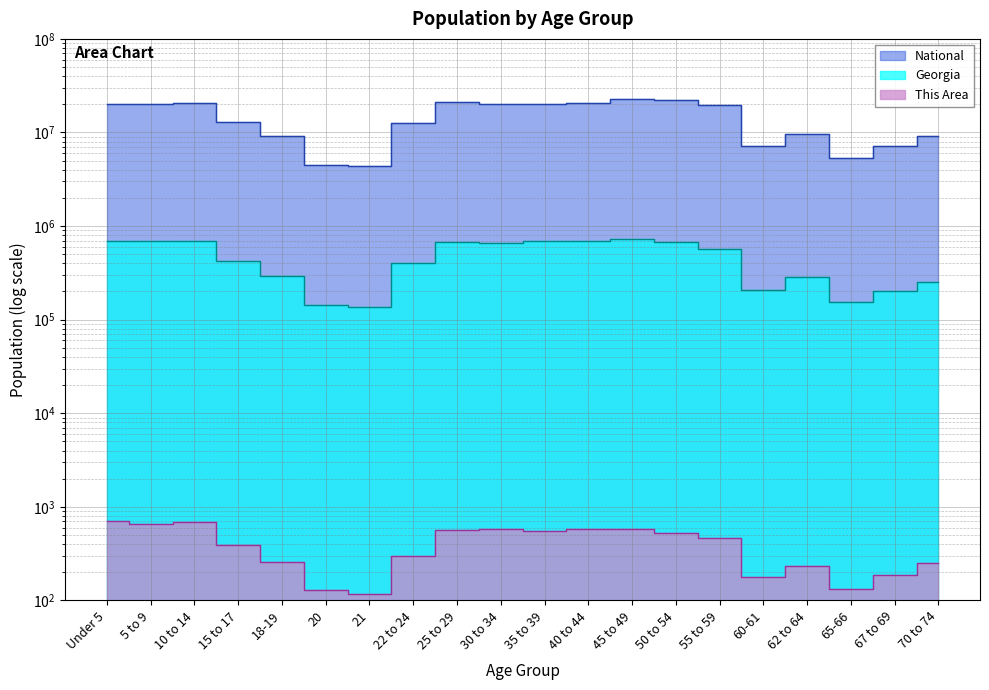

In National, how many points are lower than both neighbors (excluding endpoints)?

4